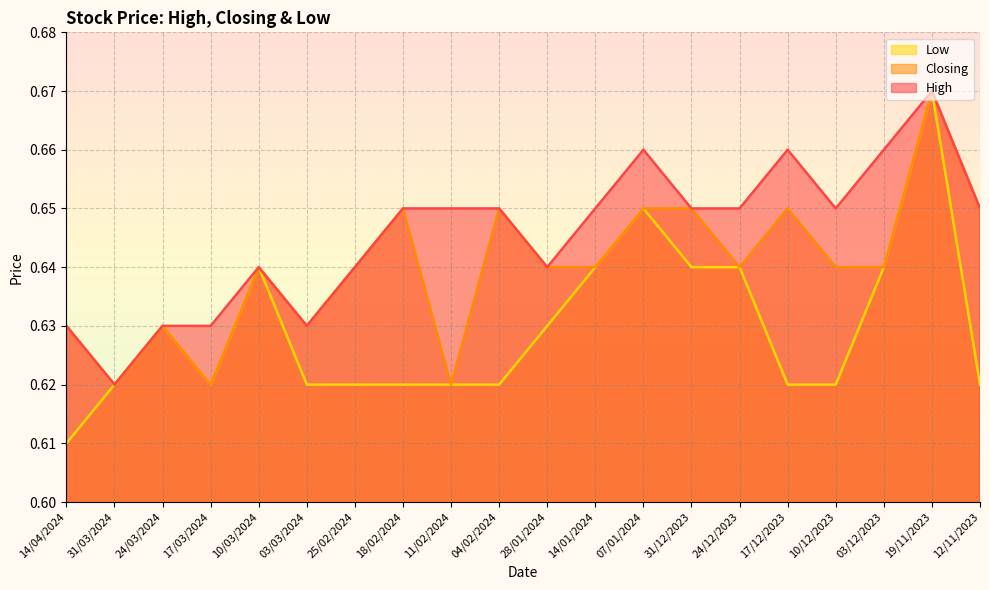

In Low, how many points are lower than both neighbors (excluding endpoints)?

1